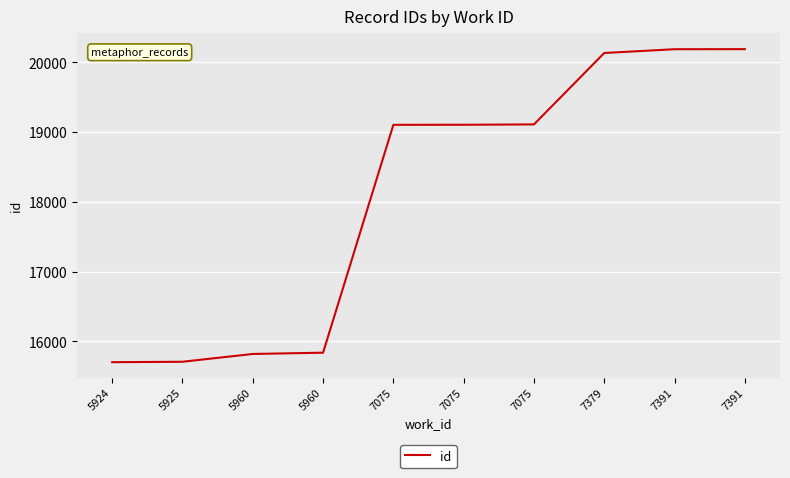

True or false: the data shows 19106 at 7075.

True